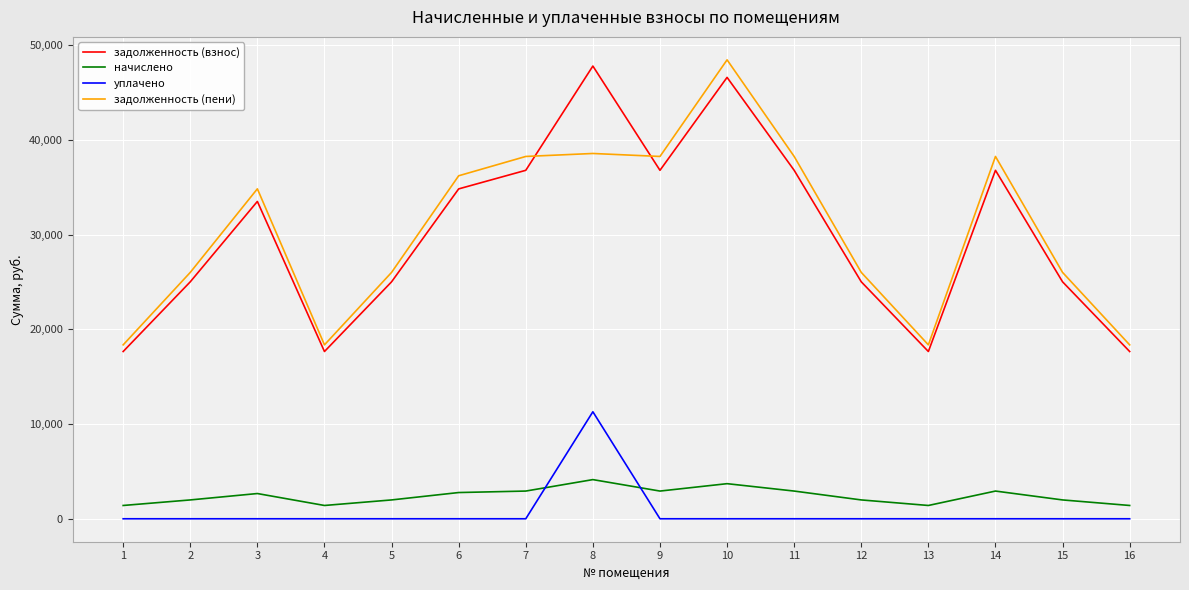

What are all the series names shown in the legend?

задолженность (взнос), начислено, уплачено, задолженность (пени)